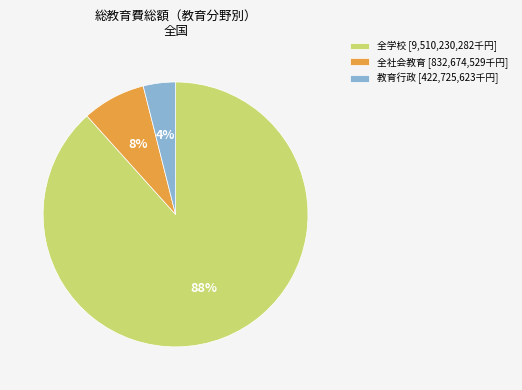

Is it true that 全学校 [9,510,230,282千円] is 79% of the pie?

False